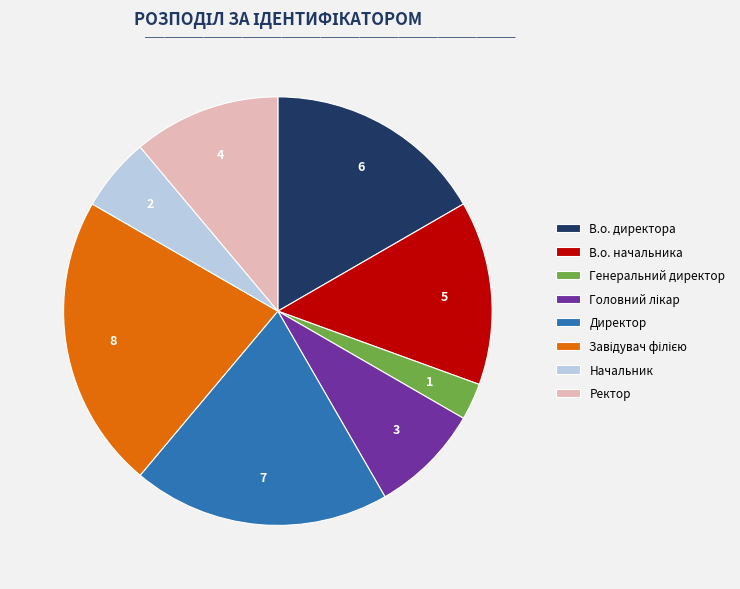

Between Директор and В.о. начальника, which is larger?

Директор